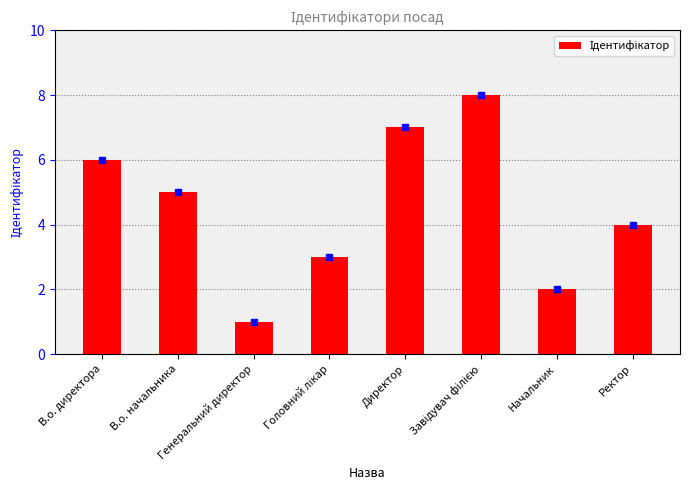

What is the difference between the maximum and minimum values?

7